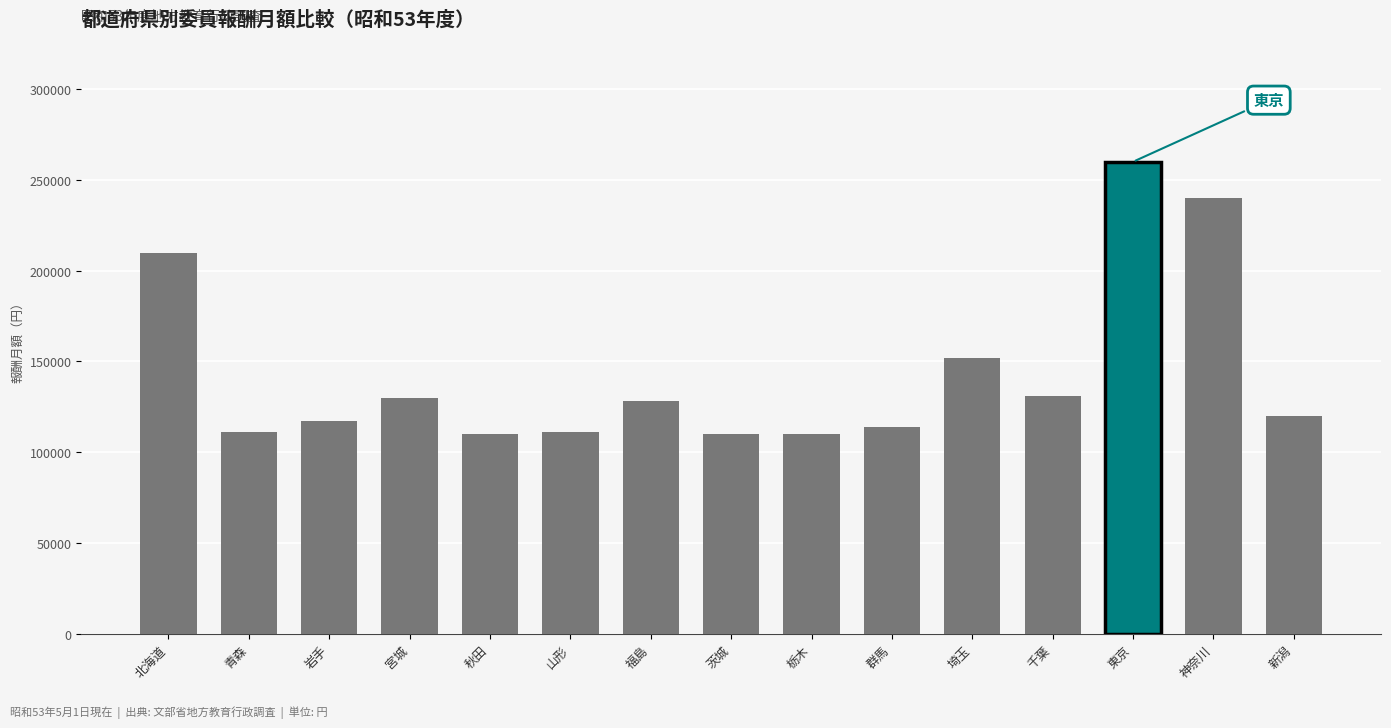

Which has a higher value, 岩手 or 神奈川?

神奈川